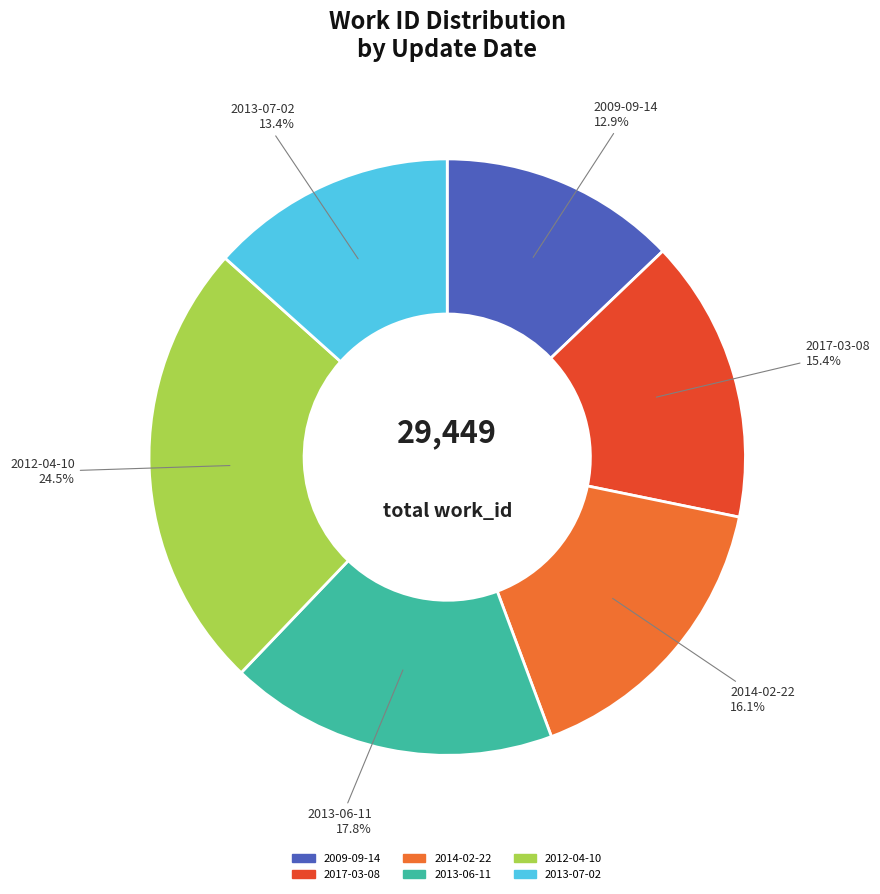

Which slice is the smallest?

2009-09-14